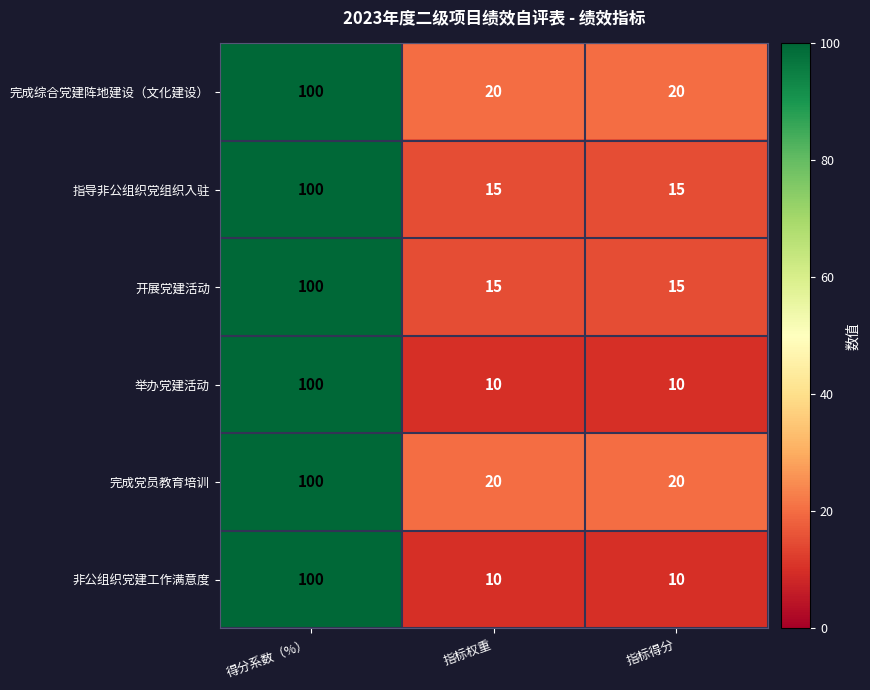

What is the greatest value displayed?

100